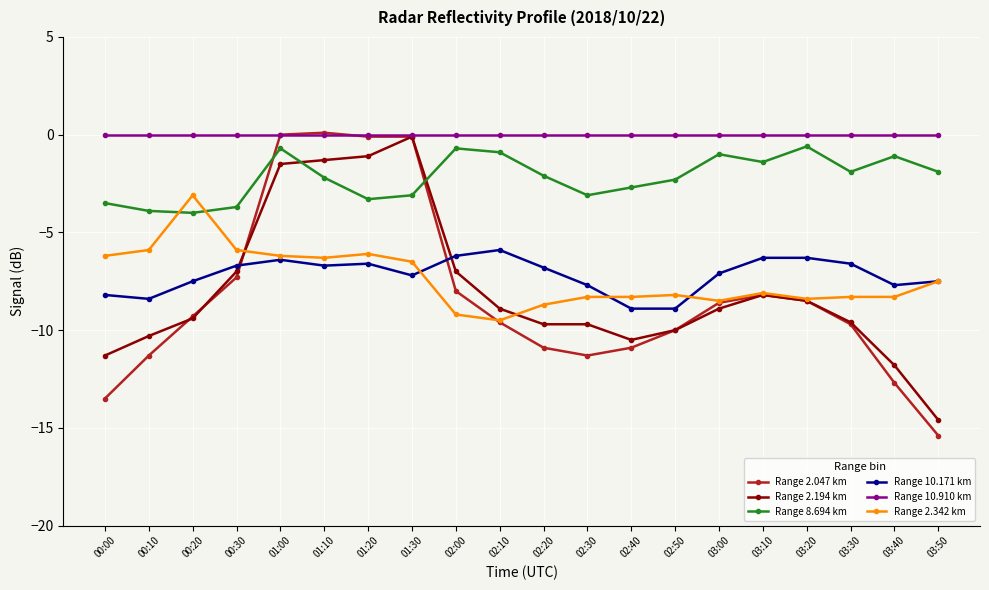

True or false: Range 8.694 km has more than 2 interior local peaks.

True